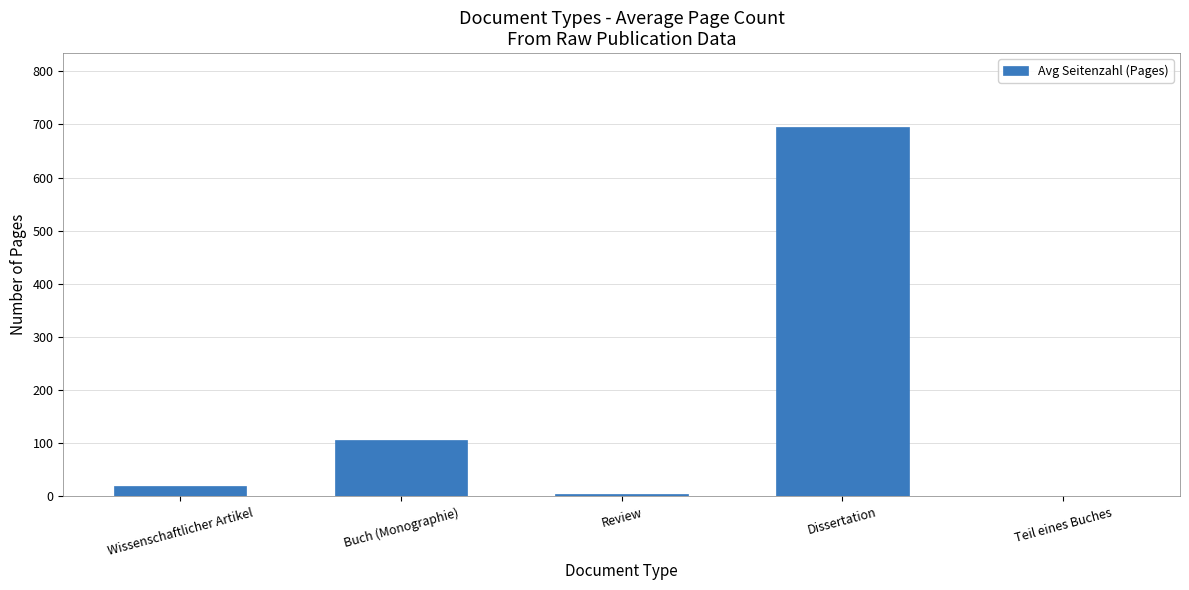

Reading right to left, transcribe all the data shown in this chart.

1.0	695.0	4.5	105.7	20.0